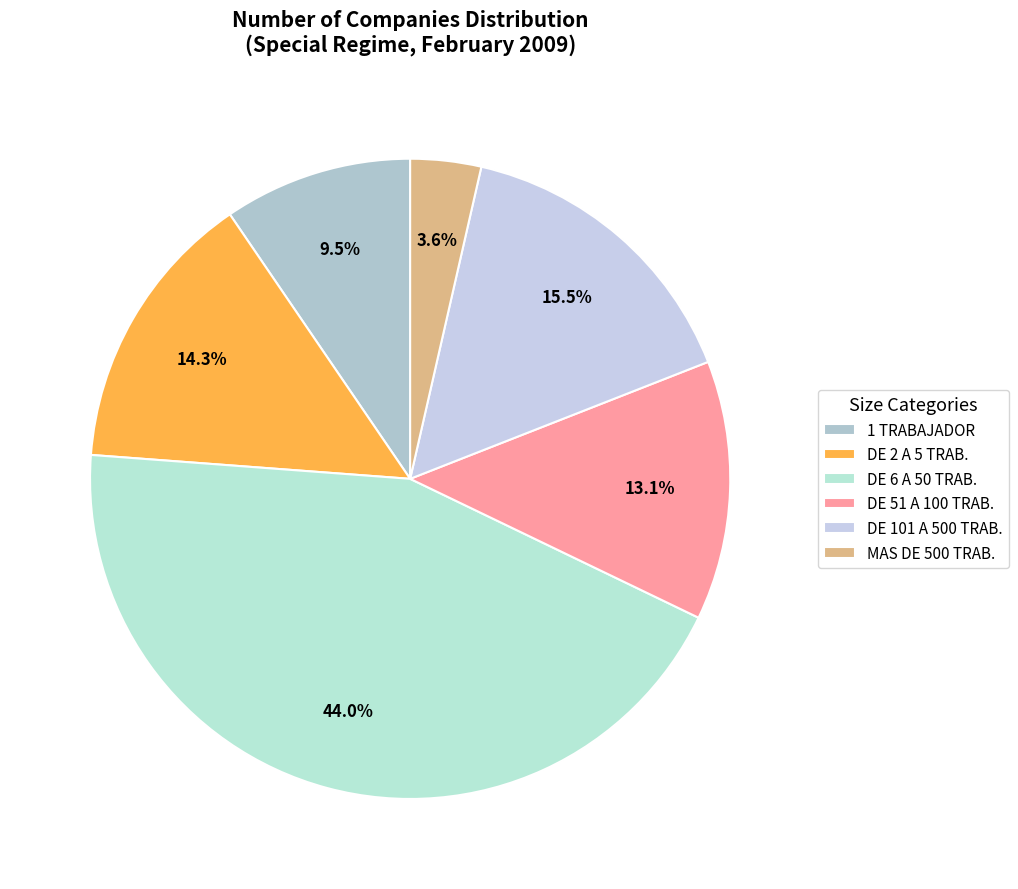

Count the number of slices in the pie.

6